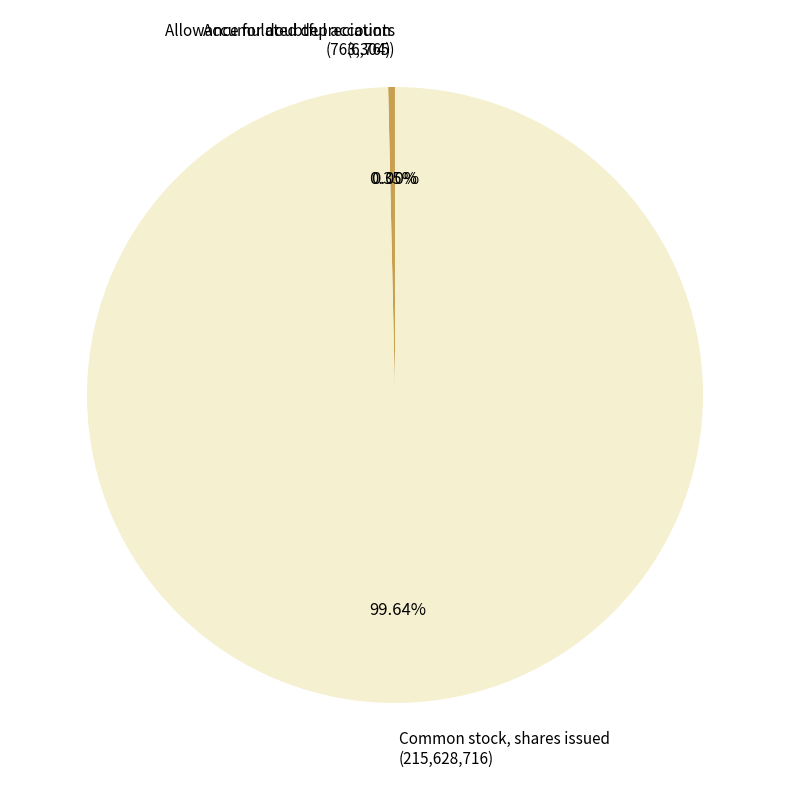

Which slice is the largest?

Common stock, shares issued